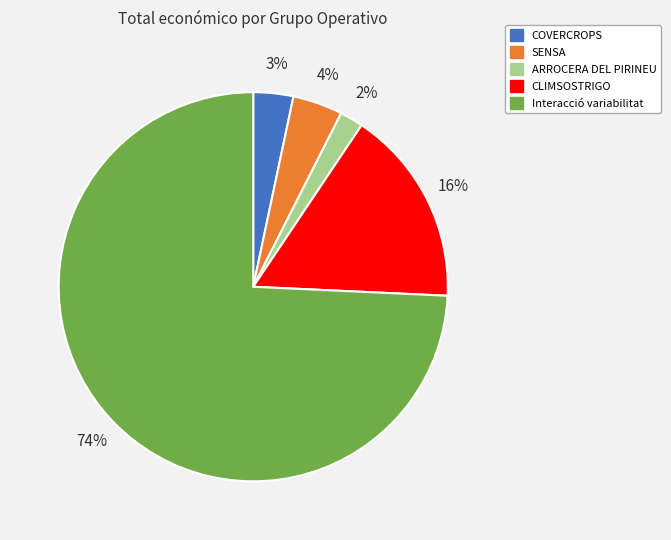

What percentage is the CLIMSOSTRIGO slice, to the nearest percent?

16%